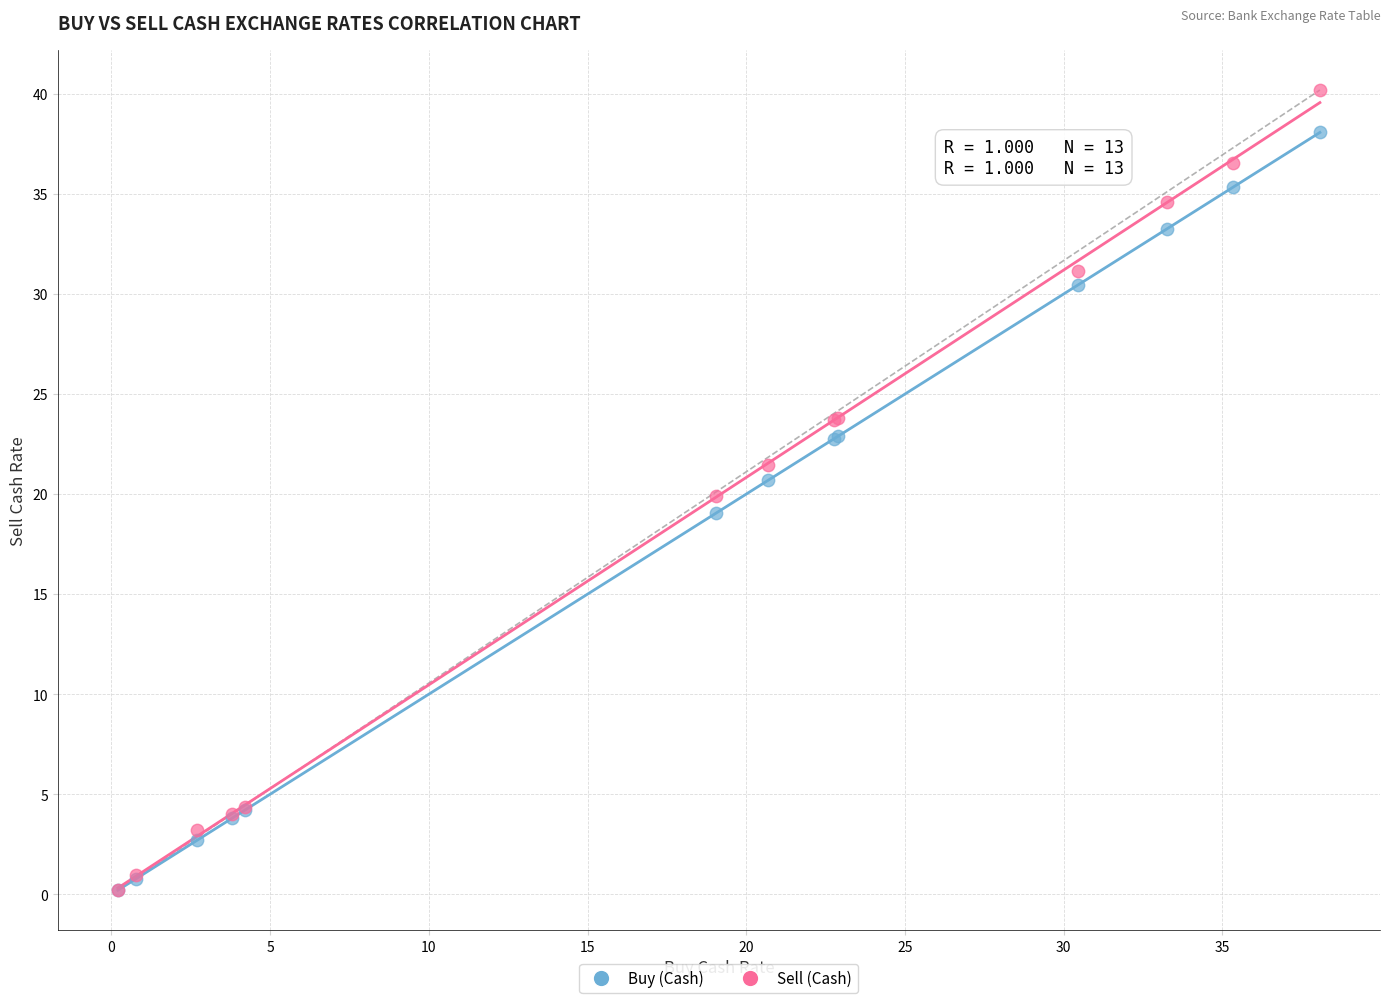

Which series contains the highest Y value?

Sell (Cash)